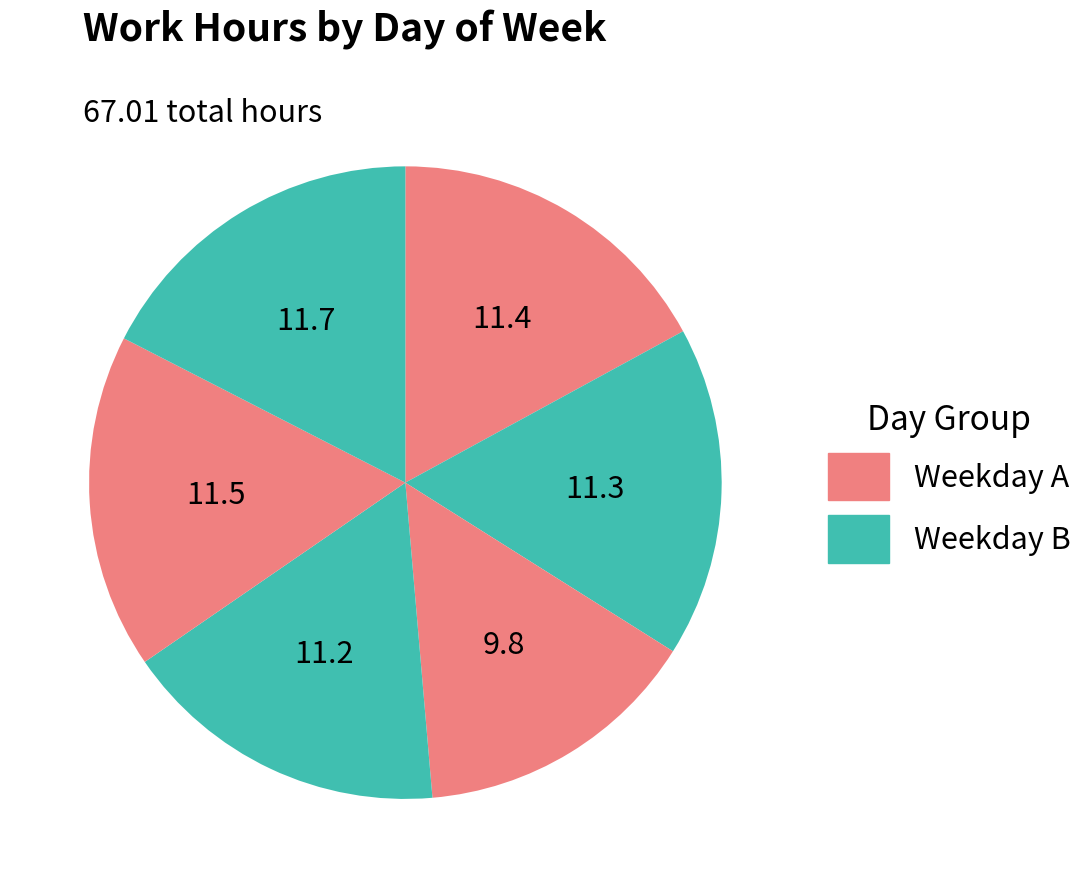

Count the number of slices in the pie.

6